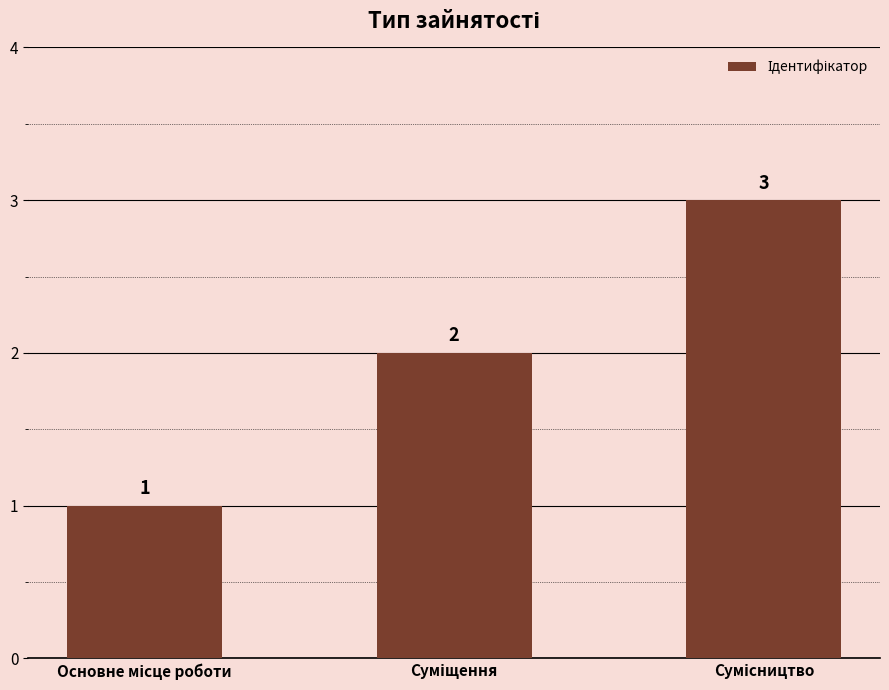

What is the greatest value displayed?

3